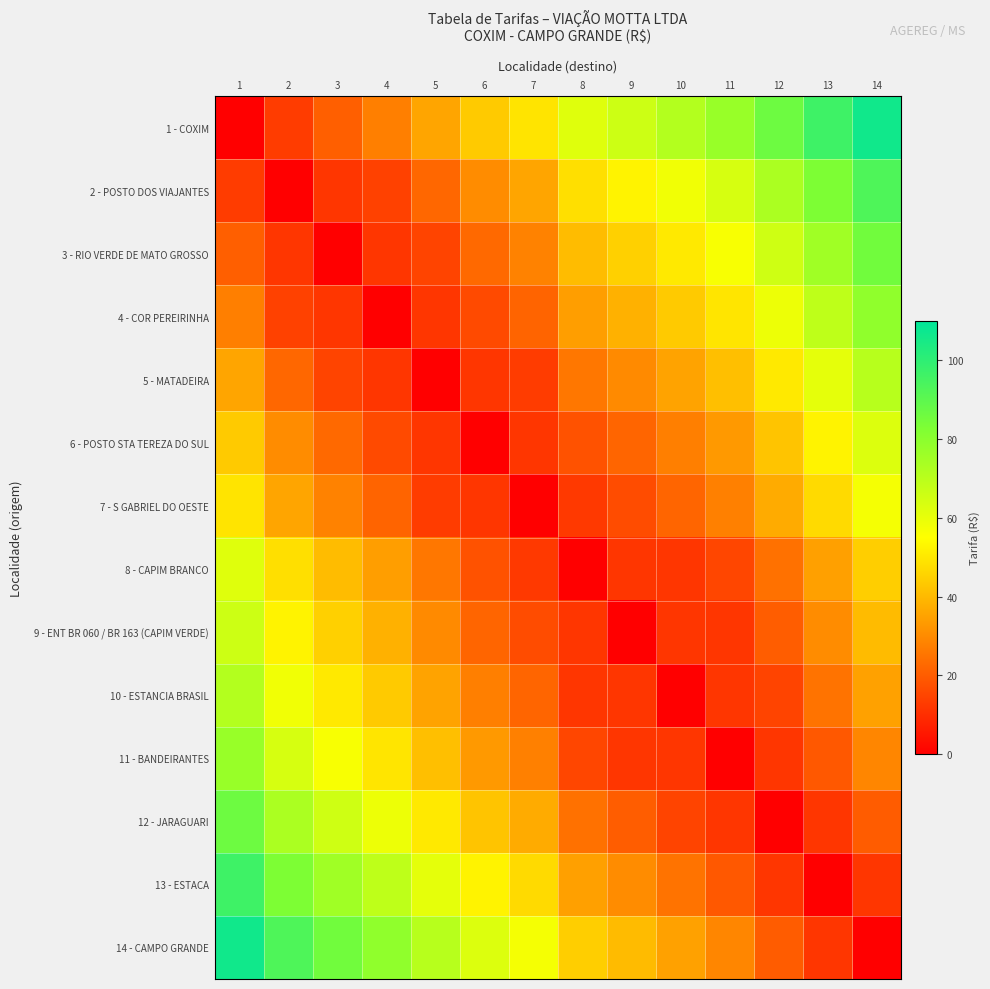

How many categories are shown in the chart?

14